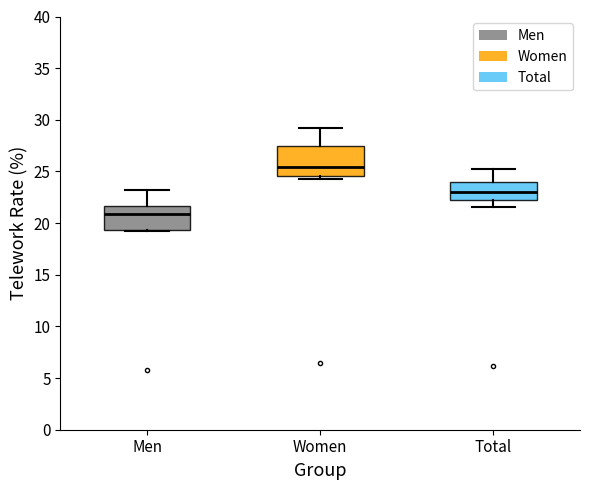

Reading left to right, transcribe this box plot: for each box, give where its median line is, the range the box spans, and where its two whiskers end, as read against the y-axis. The values are not printed on the chart, so give them approximately, as read against the axis.

Men: median 21.0, box 19.5 to 21.5, whiskers 19.0 to 23.0
Women: median 25.5, box 24.5 to 27.5, whiskers 24.5 (just below the box's lower edge) to 29.0
Total: median 23.0, box 22.0 to 24.0, whiskers 21.5 to 25.0